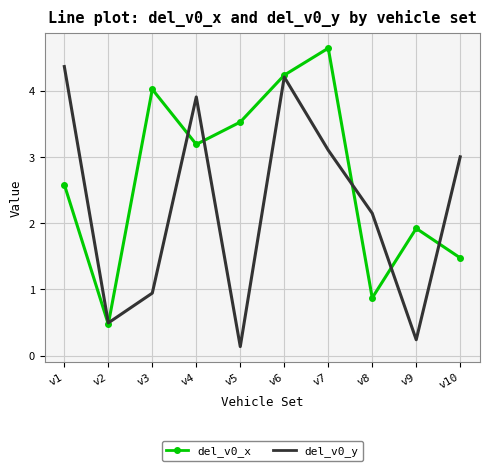

What is the difference between the second highest and minimum values in the del_v0_x series?

3.8